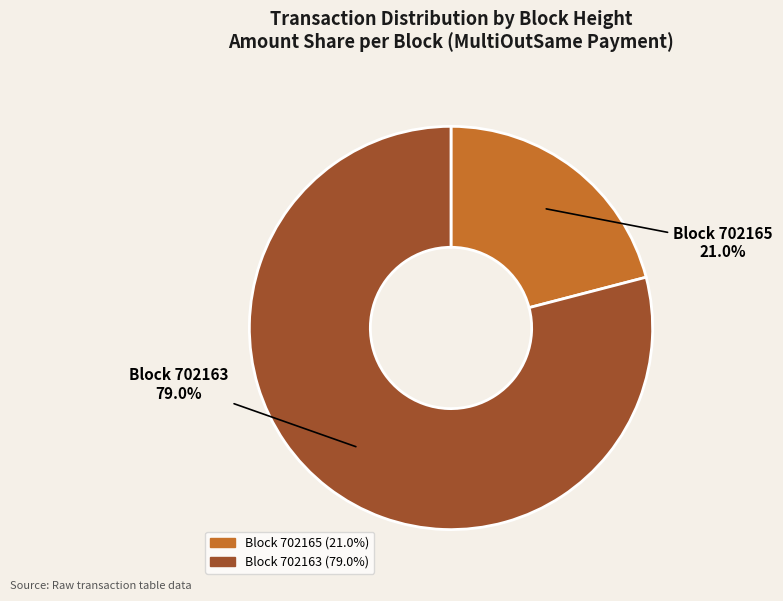

How many slices are in this pie chart?

2